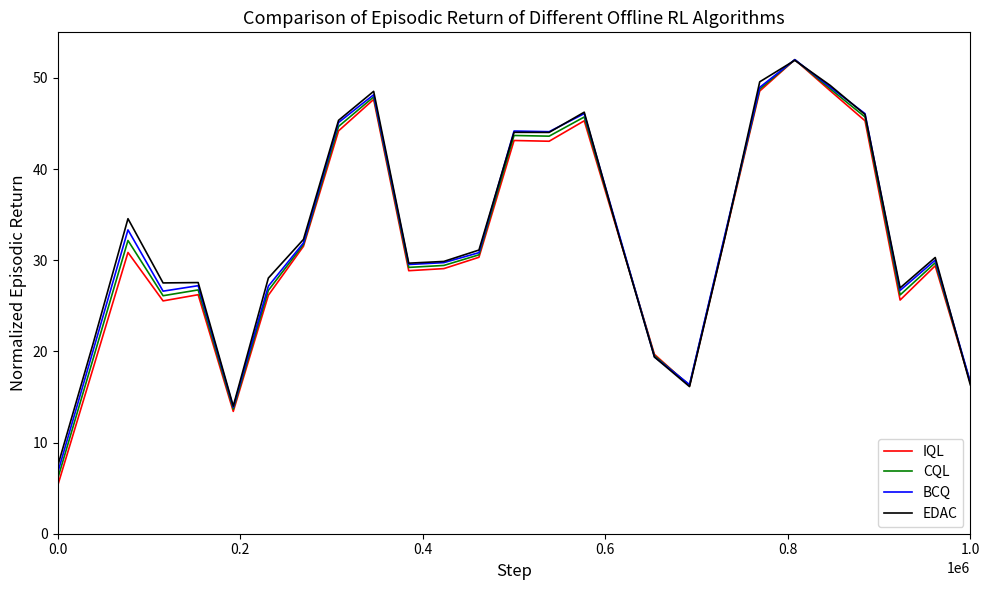

What is the smallest value displayed?

5.3